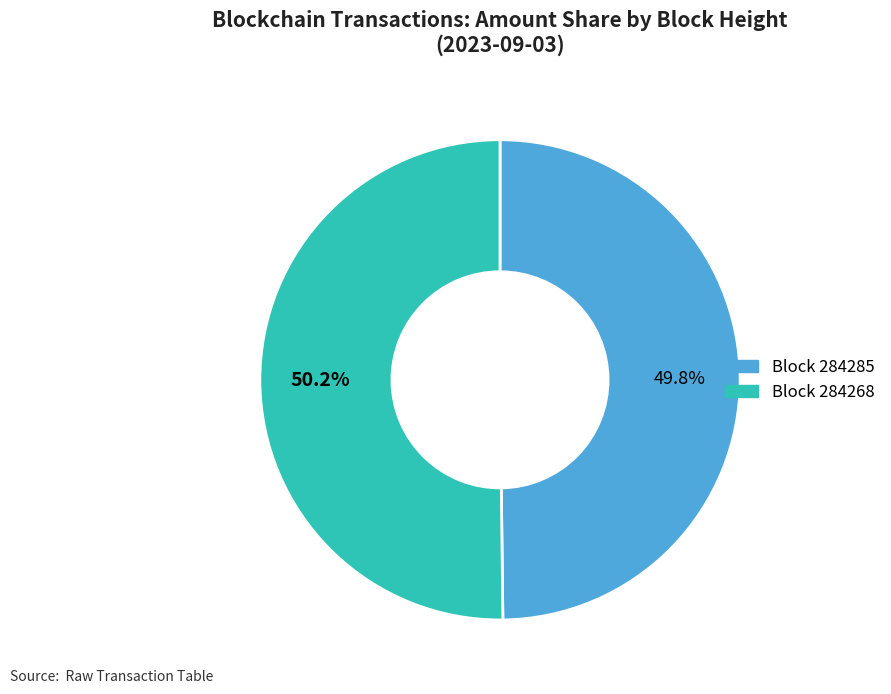

Count the number of slices in the pie.

2